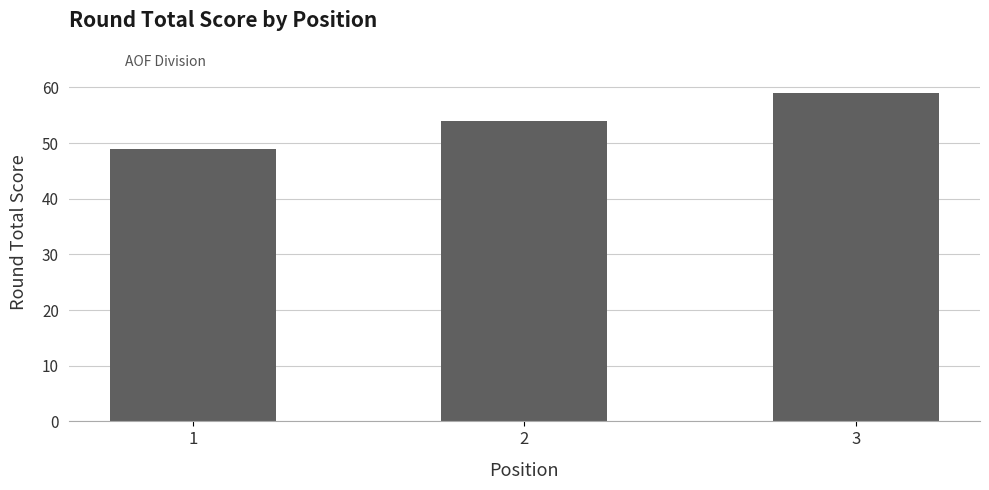

What is the difference between the maximum and second lowest values?

5